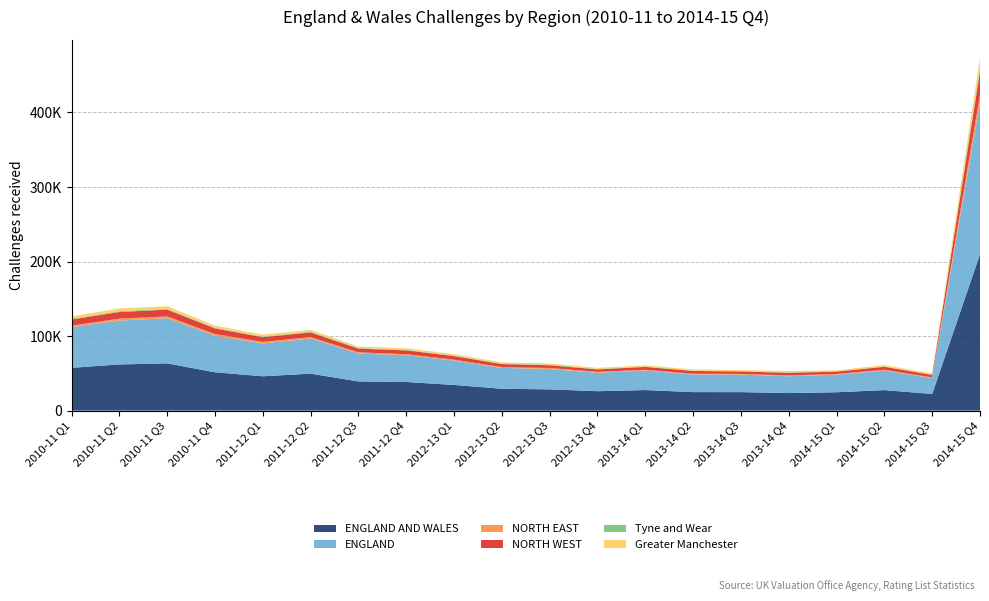

Reading right to left, extract all data points from this chart.

ENGLAND AND WALES: 2014-15 Q4=209810	2014-15 Q3=22330	2014-15 Q2=27510	2014-15 Q1=24640	2013-14 Q4=23540	2013-14 Q3=24800	2013-14 Q2=24830	2013-14 Q1=27580	2012-13 Q4=26050	2012-13 Q3=28520	2012-13 Q2=29320	2012-13 Q1=34470	2011-12 Q4=38380	2011-12 Q3=39170	2011-12 Q2=49570	2011-12 Q1=46070	2010-11 Q4=51450	2010-11 Q3=63380	2010-11 Q2=61950	2010-11 Q1=57430
ENGLAND: 2014-15 Q4=203660	2014-15 Q3=21400	2014-15 Q2=26140	2014-15 Q1=23540	2013-14 Q4=22510	2013-14 Q3=23590	2013-14 Q2=23670	2013-14 Q1=26190	2012-13 Q4=24700	2012-13 Q3=27340	2012-13 Q2=27920	2012-13 Q1=32610	2011-12 Q4=35950	2011-12 Q3=37390	2011-12 Q2=47260	2011-12 Q1=43910	2010-11 Q4=48980	2010-11 Q3=60580	2010-11 Q2=58870	2010-11 Q1=54530
NORTH EAST: 2014-15 Q4=10400	2014-15 Q3=860	2014-15 Q2=1100	2014-15 Q1=960	2013-14 Q4=1100	2013-14 Q3=850	2013-14 Q2=990	2013-14 Q1=960	2012-13 Q4=1200	2012-13 Q3=1340	2012-13 Q2=1070	2012-13 Q1=1230	2011-12 Q4=1350	2011-12 Q3=1680	2011-12 Q2=1830	2011-12 Q1=2170	2010-11 Q4=2320	2010-11 Q3=2480	2010-11 Q2=2600	2010-11 Q1=1980
NORTH WEST: 2014-15 Q4=31190	2014-15 Q3=3310	2014-15 Q2=4050	2014-15 Q1=3160	2013-14 Q4=3560	2013-14 Q3=3280	2013-14 Q2=3710	2013-14 Q1=3890	2012-13 Q4=3340	2012-13 Q3=3660	2012-13 Q2=4130	2012-13 Q1=4840	2011-12 Q4=5160	2011-12 Q3=4860	2011-12 Q2=6270	2011-12 Q1=6390	2010-11 Q4=7510	2010-11 Q3=9030	2010-11 Q2=8870	2010-11 Q1=8300
Tyne and Wear: 2014-15 Q4=4940	2014-15 Q3=450	2014-15 Q2=490	2014-15 Q1=440	2013-14 Q4=580	2013-14 Q3=370	2013-14 Q2=460	2013-14 Q1=430	2012-13 Q4=610	2012-13 Q3=670	2012-13 Q2=450	2012-13 Q1=600	2011-12 Q4=650	2011-12 Q3=900	2011-12 Q2=820	2011-12 Q1=800	2010-11 Q4=790	2010-11 Q3=960	2010-11 Q2=1130	2010-11 Q1=960
Greater Manchester: 2014-15 Q4=13730	2014-15 Q3=1520	2014-15 Q2=1730	2014-15 Q1=1350	2013-14 Q4=1790	2013-14 Q3=1420	2013-14 Q2=1650	2013-14 Q1=1600	2012-13 Q4=1440	2012-13 Q3=1730	2012-13 Q2=1810	2012-13 Q1=2050	2011-12 Q4=2090	2011-12 Q3=2030	2011-12 Q2=2570	2011-12 Q1=2580	2010-11 Q4=3000	2010-11 Q3=3620	2010-11 Q2=3550	2010-11 Q1=3330